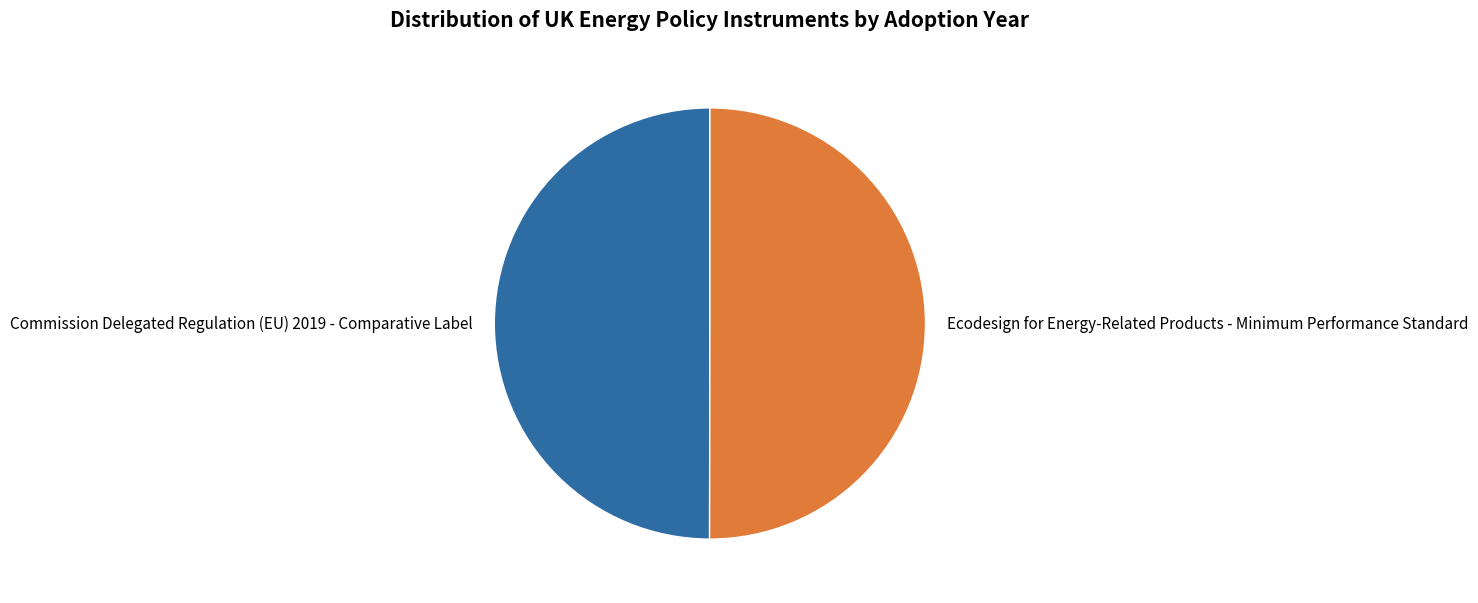

Combined, do Ecodesign for Energy-Related Products - Minimum Performance Standard and Commission Delegated Regulation (EU) 2019 - Comparative Label account for over 50%?

Yes